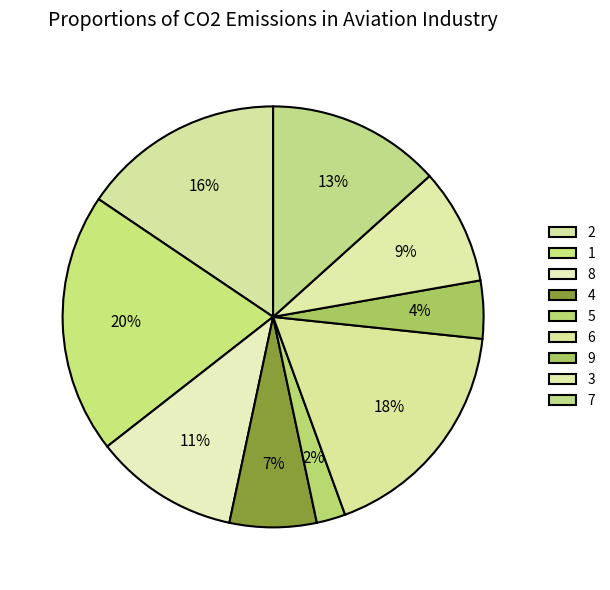

Count the number of slices in the pie.

9